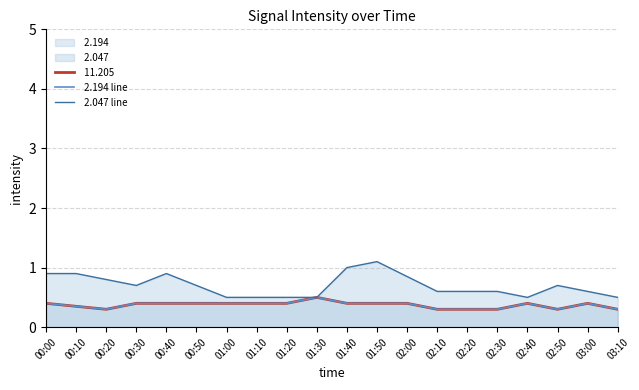

At which label is  2.047 line closest to 0?

01:00